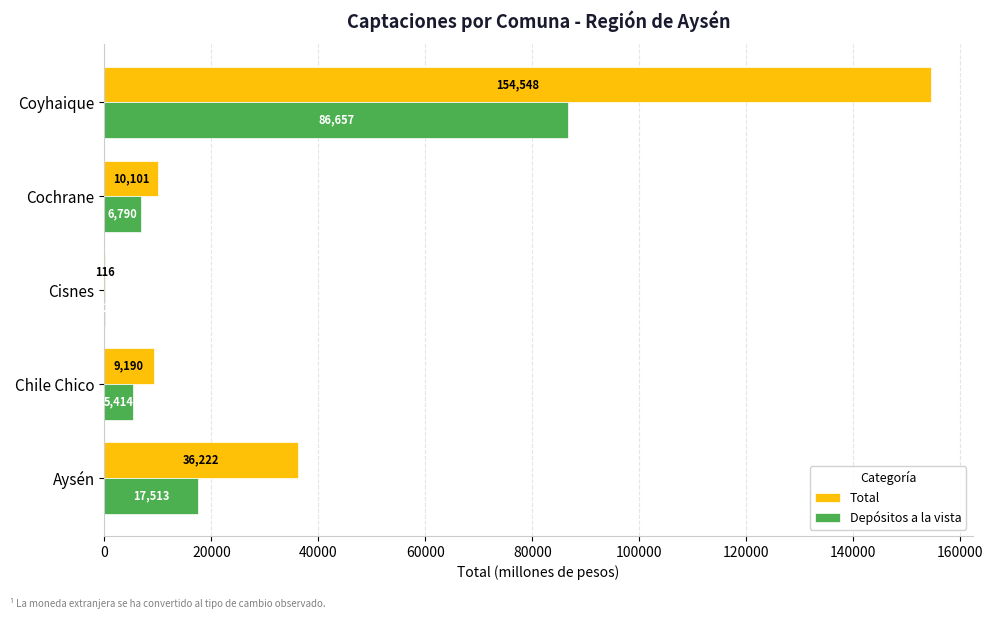

Which series changed the most between Aysén and Coyhaique?

Total